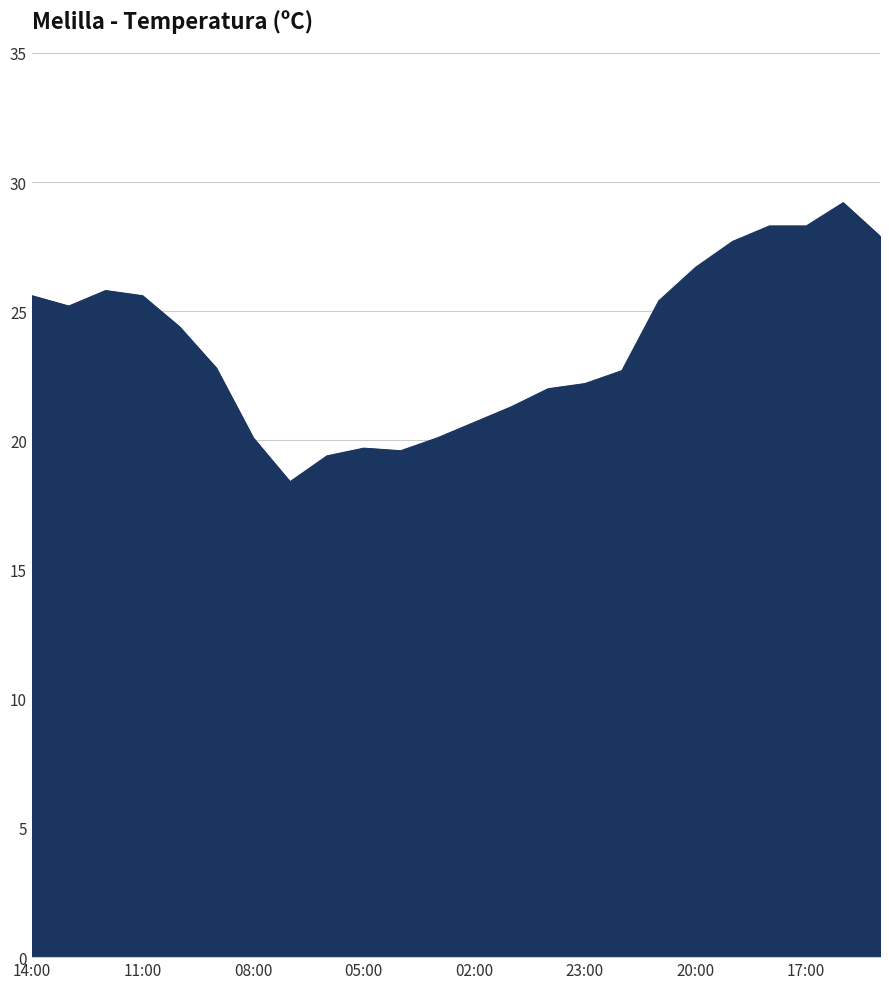

What is the smallest value displayed?

18.4